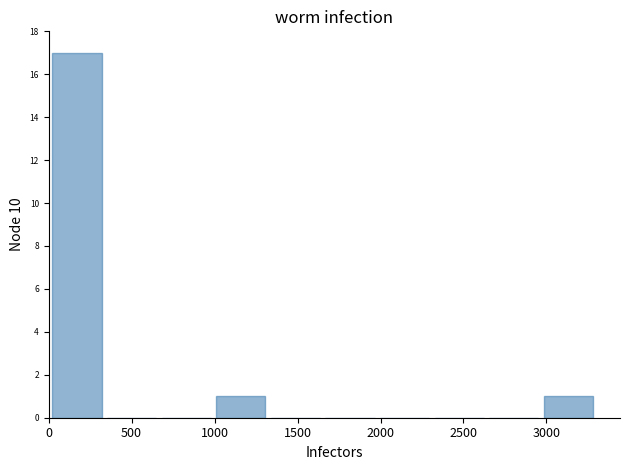

Over which range of the x-axis is the bar tallest?

0 to 350